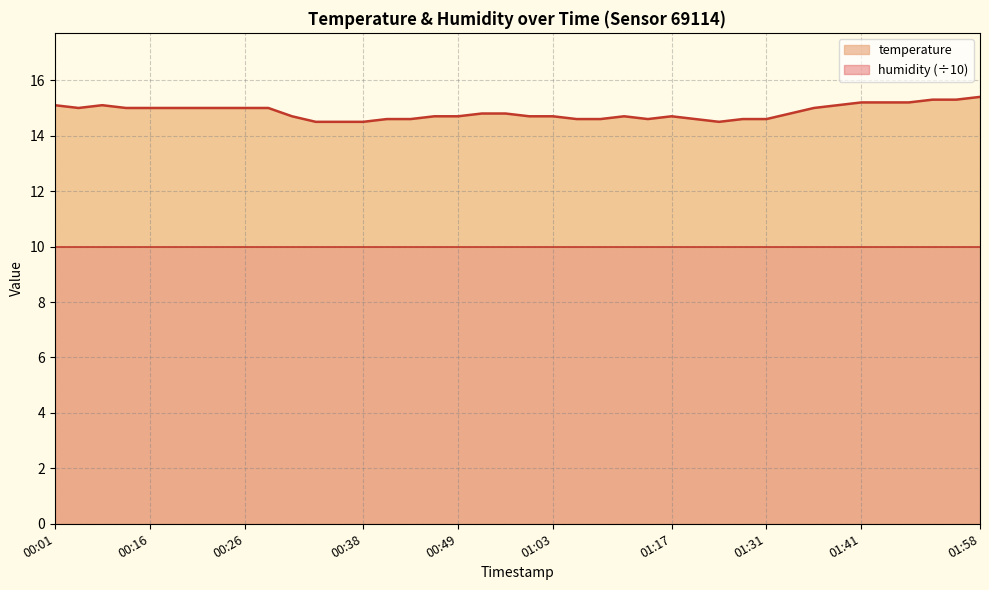

What is the change in value from 00:36 to 01:39?

+0.6